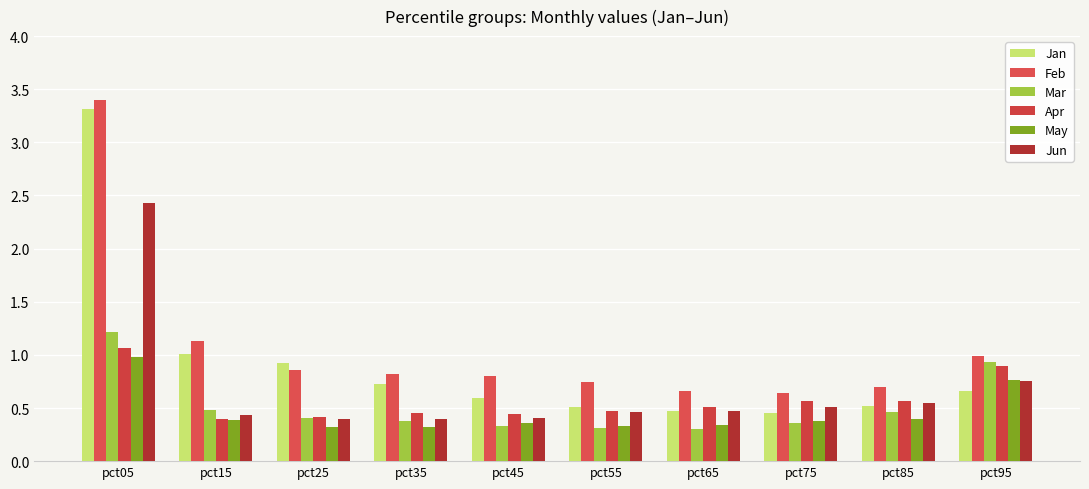

At pct05, list the series in order from smallest to largest.

May, Apr, Mar, Jun, Jan, Feb